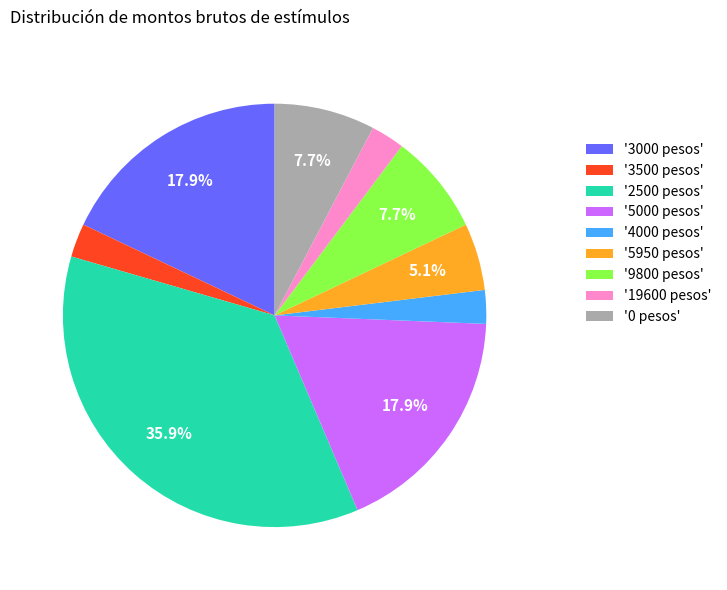

Approximately how many times larger is the value at '5950 pesos' compared to '0 pesos'?

0.7